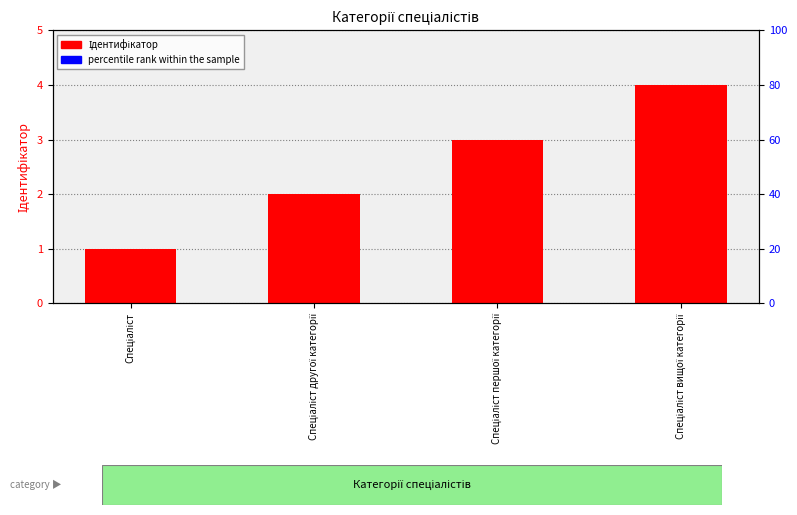

What are all the series names shown in the legend?

Ідентифікатор, percentile rank within the sample